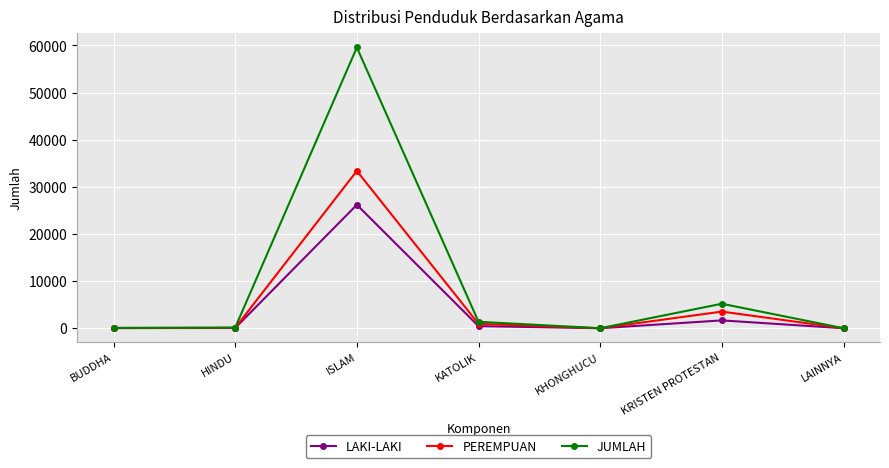

At which category is the sum across all series the highest?

ISLAM